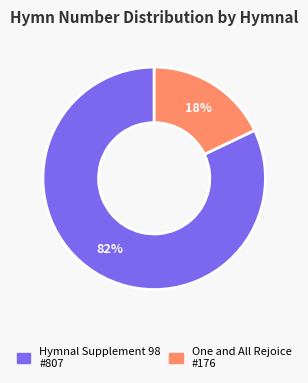

To the nearest percent, what portion does One and All Rejoice represent?

18%